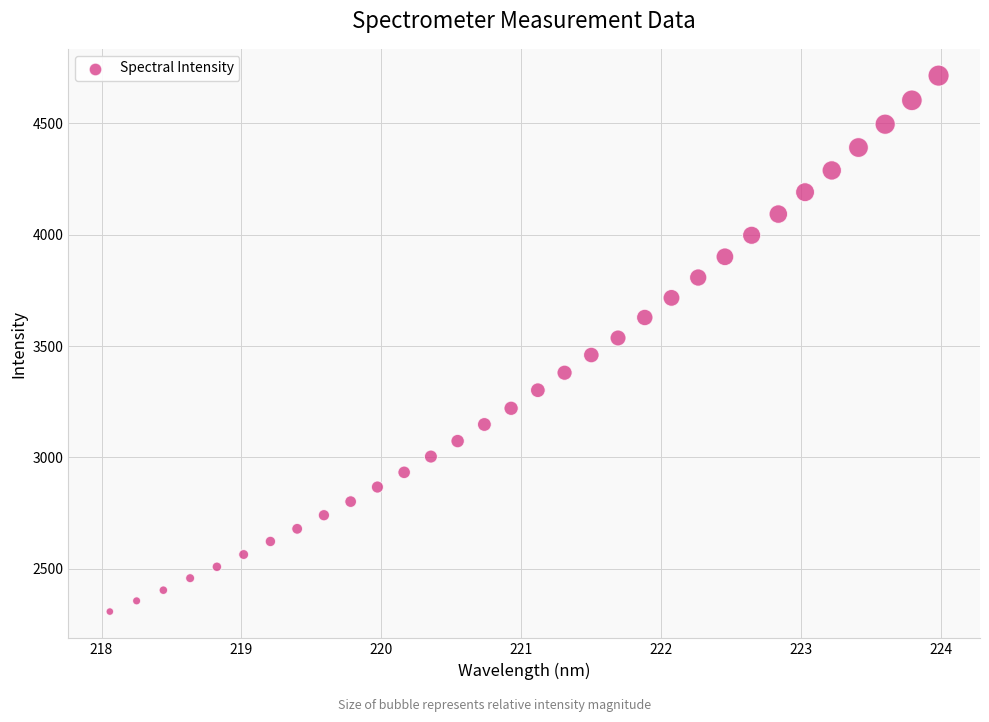

What is the range of X values (max minus min)?

5.9